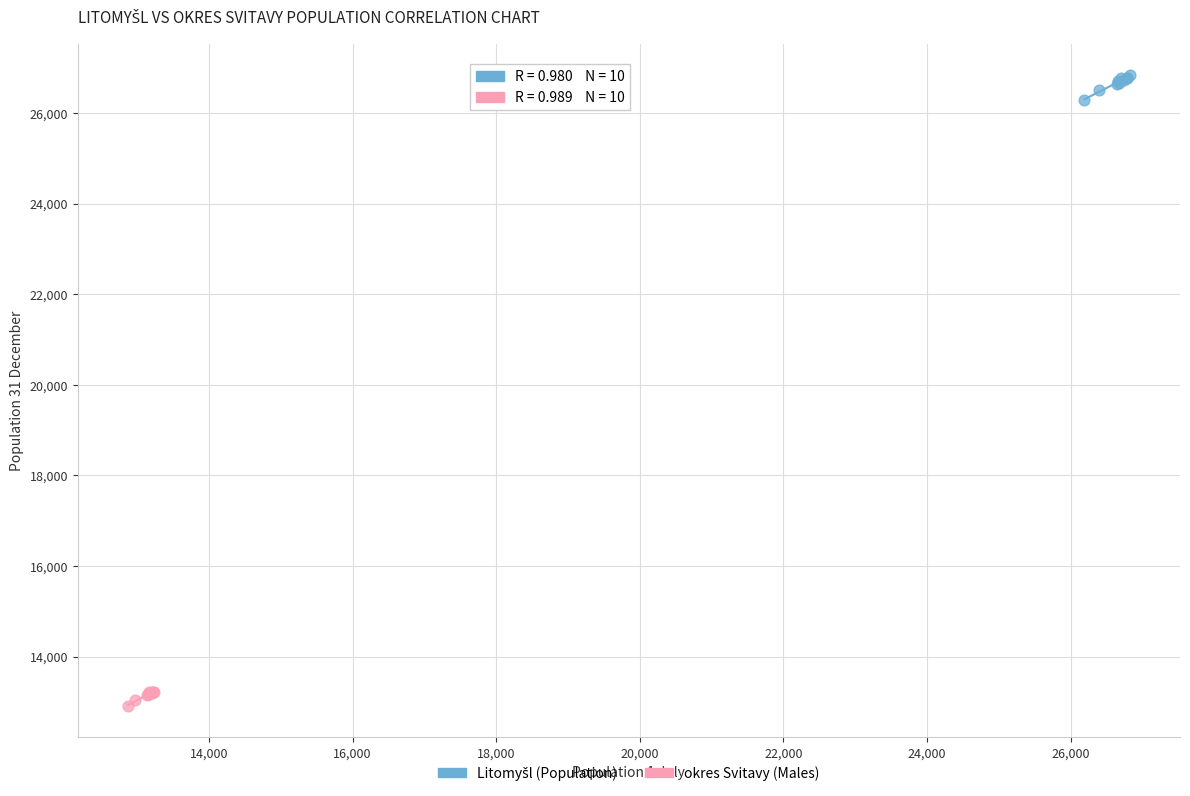

Which series reaches the minimum Y coordinate?

okres Svitavy (Males)